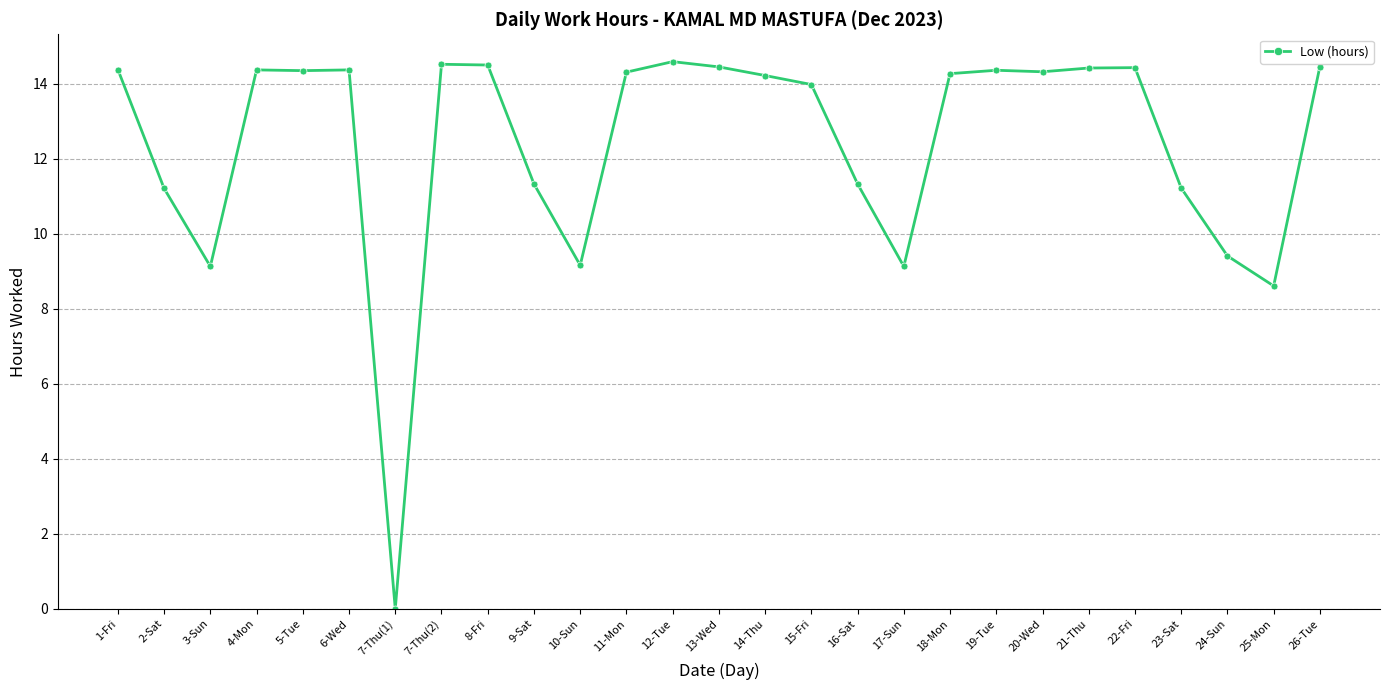

The value at 2-Sat is 11.2. True or false?

True